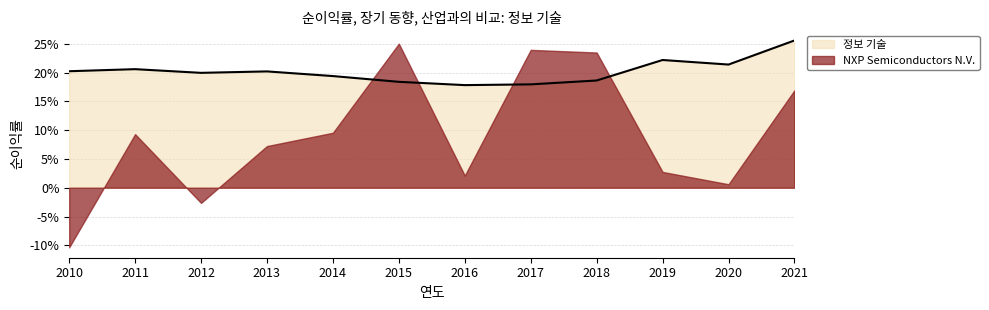

List the labels in order of value, largest first.

2021, 2019, 2020, 2011, 2010, 2013, 2012, 2014, 2018, 2015, 2017, 2016